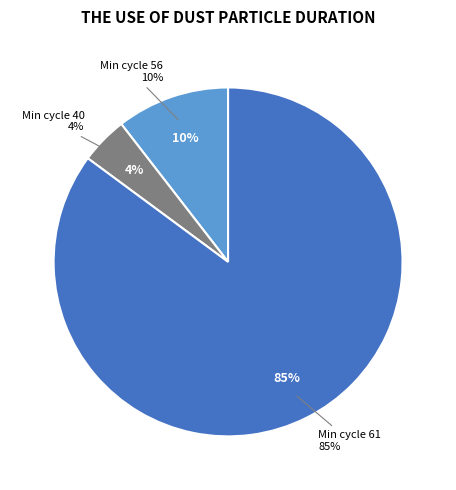

True or false: 56 accounts for 1% of the total.

False